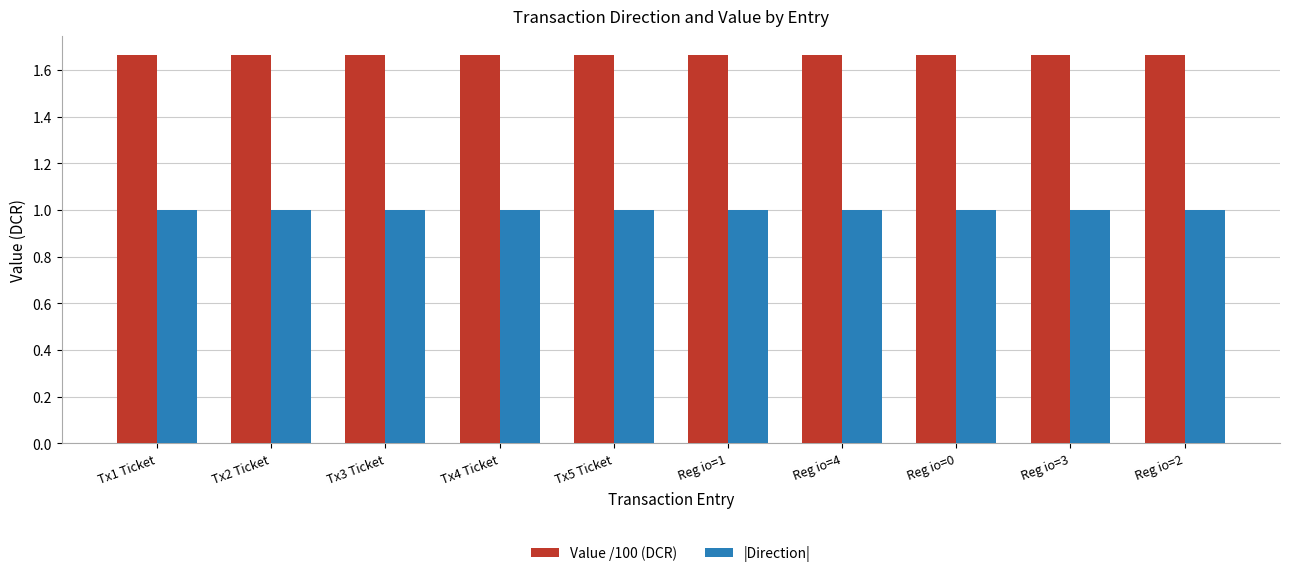

How many bars are there in total?

20